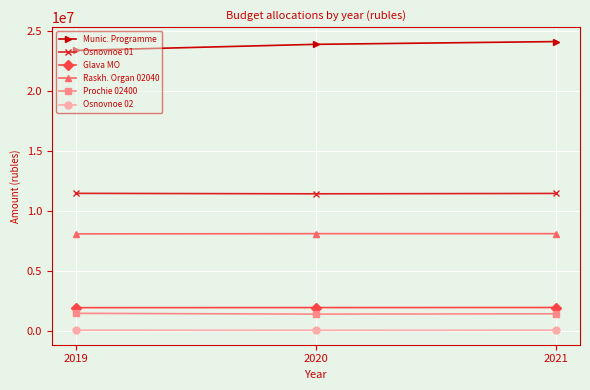

List the series in order of their peak value, highest first.

Munic. Programme, Osnovnoe 01, Raskh. Organ 02040, Glava MO, Prochie 02400, Osnovnoe 02